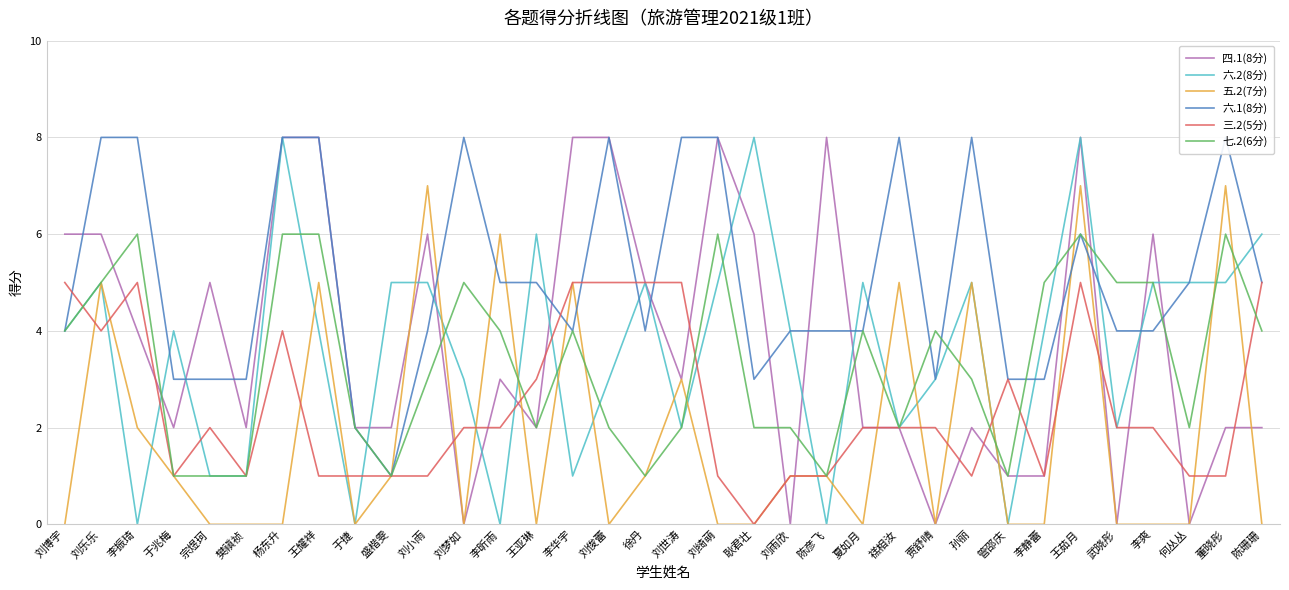

Where does the 七.2(6分) series first go above 4?

刘乐乐